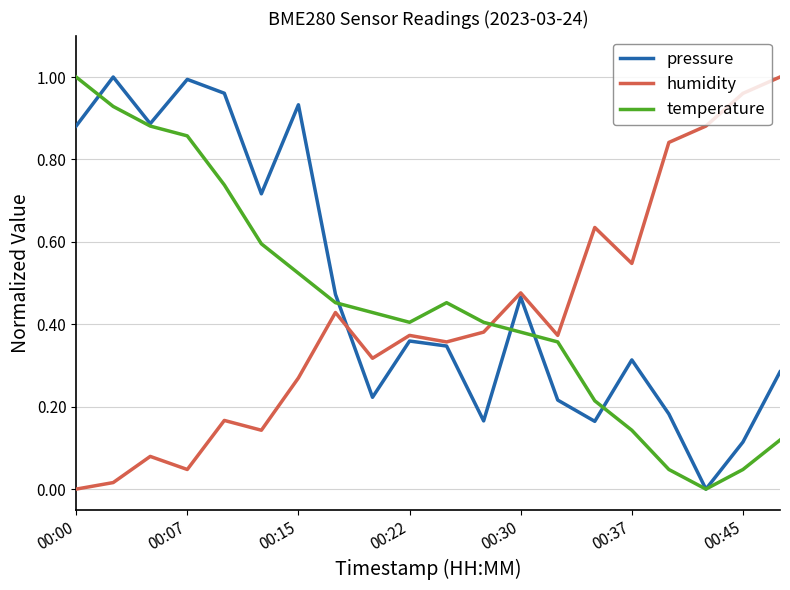

How many intersections are there between temperature and humidity?

1